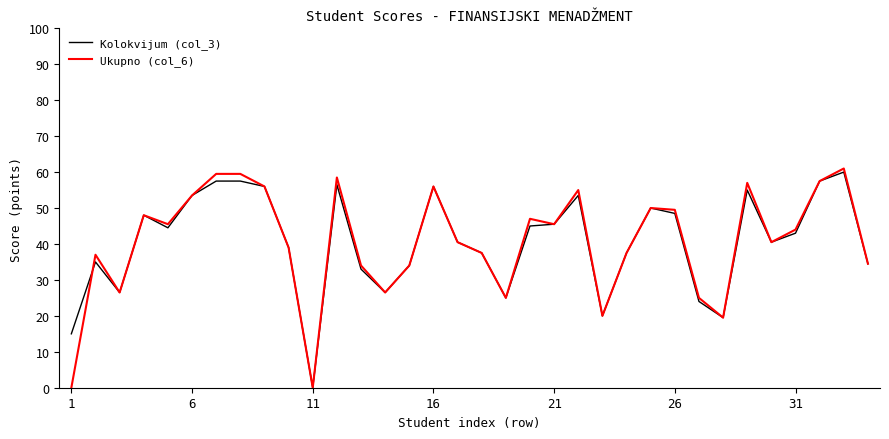

What is the maximum value for Kolokvijum (col_3)?

60.0